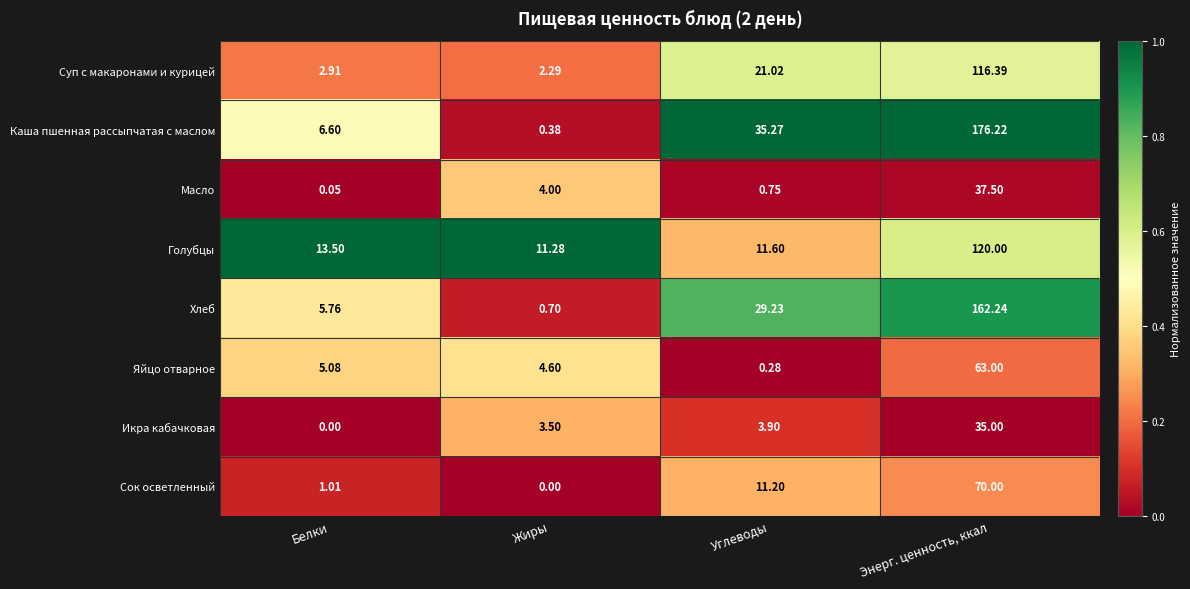

Is the value of Голубцы at Жиры greater than the value of Икра кабачковая at Углеводы?

Yes